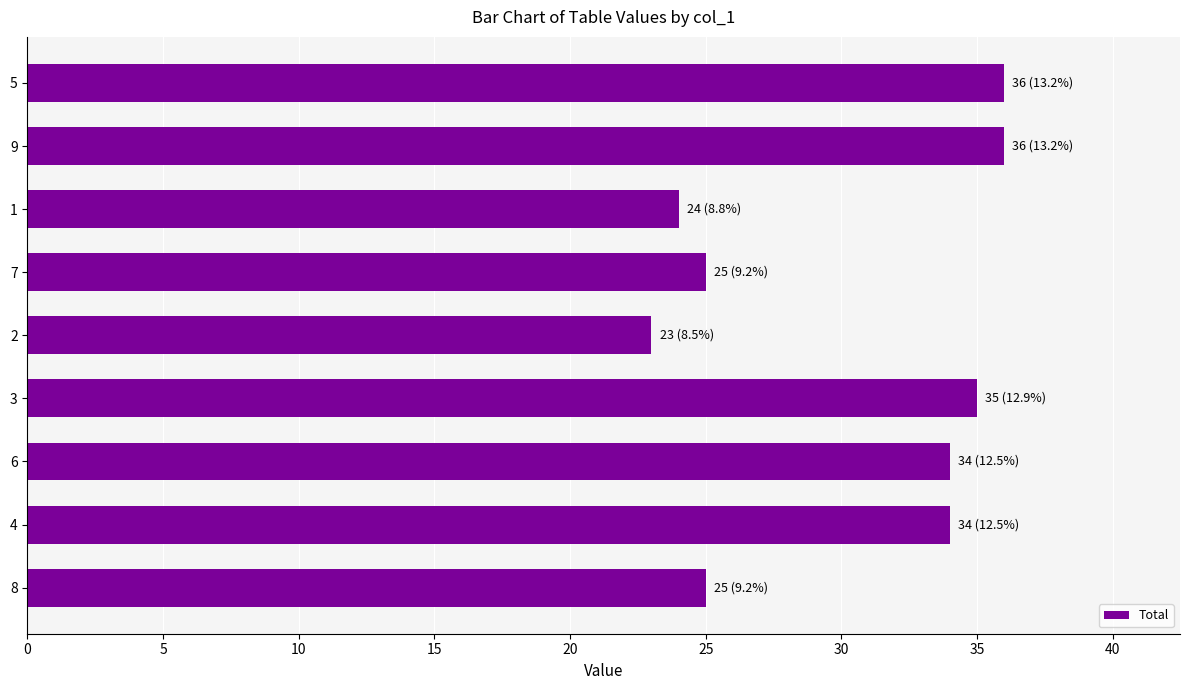

The value at 8 is 14. True or false?

False